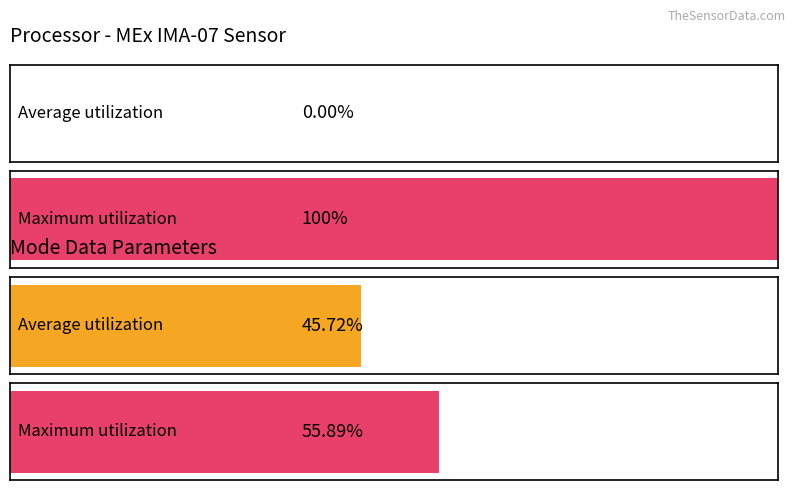

Which series has the largest total across all categories?

Maximum utilization